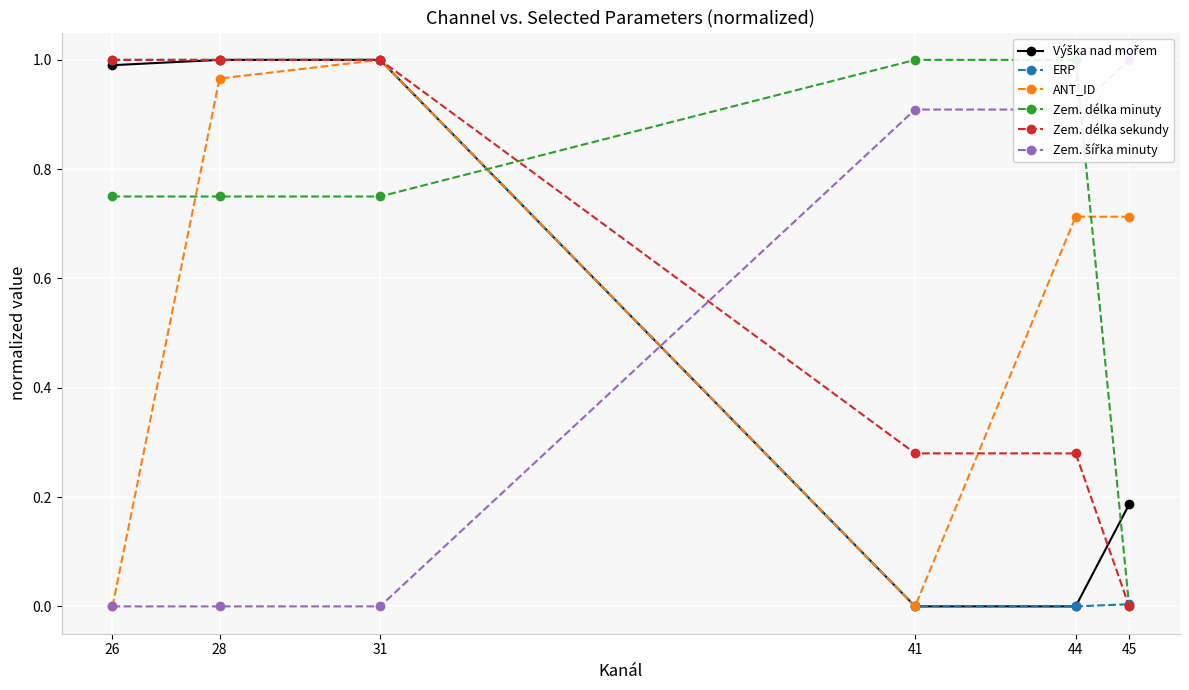

What is the average value of the Výška nad mořem series?

0.5